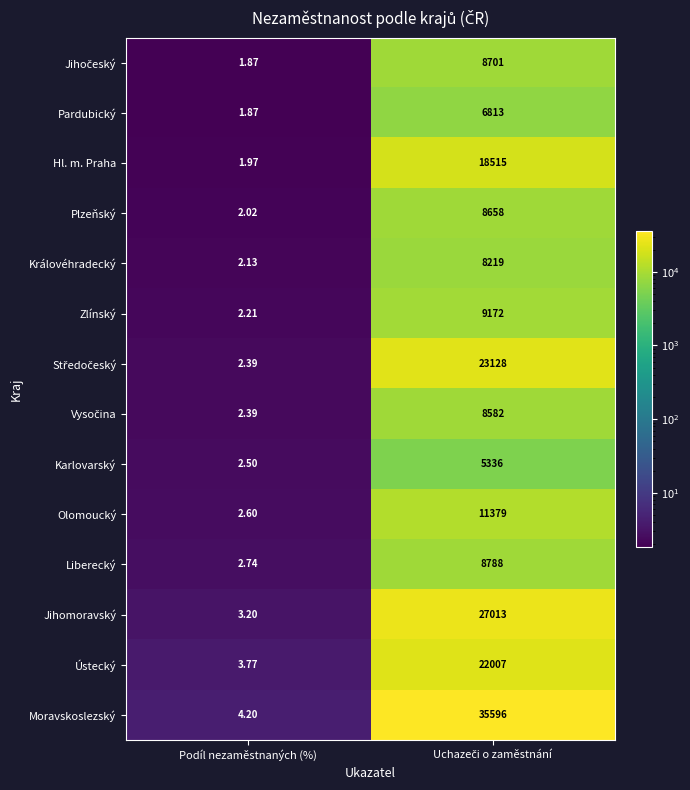

Which series has the widest spread of values?

Moravskoslezský